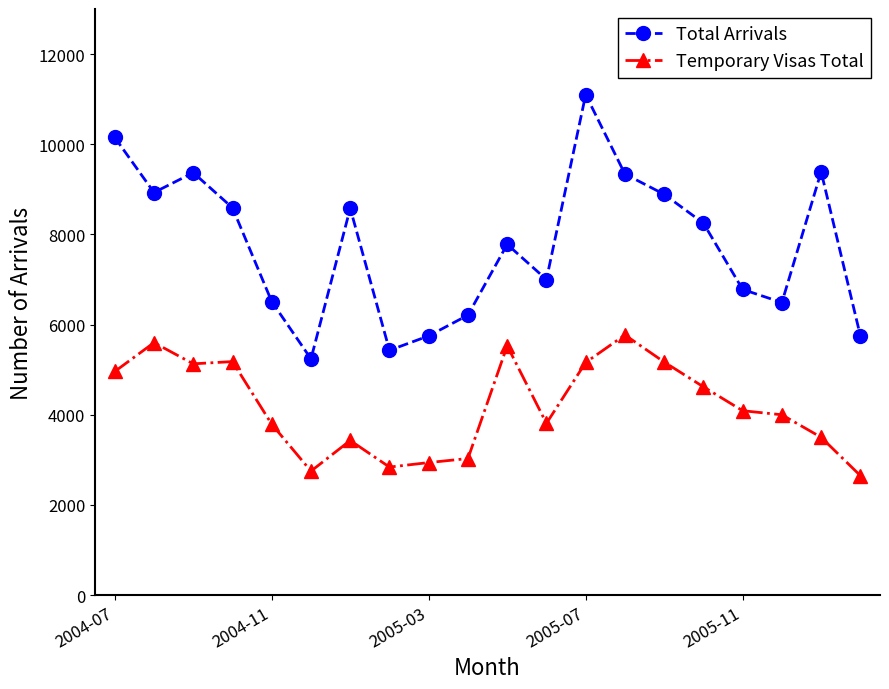

Which series has the largest total across all categories?

Total Arrivals